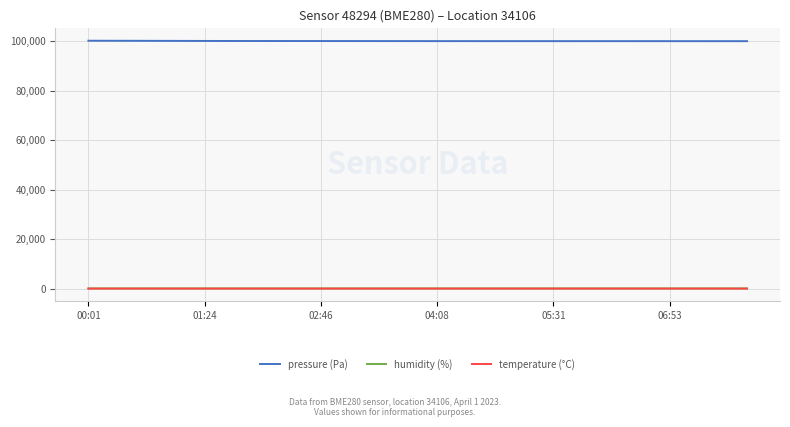

Which series has the largest total across all categories?

pressure (Pa)